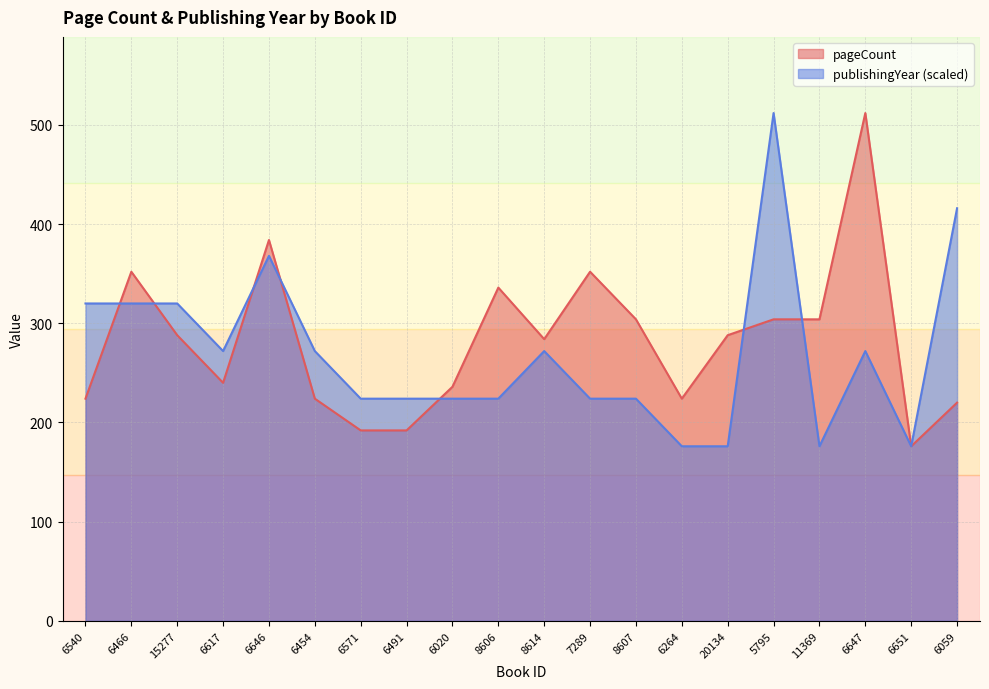

What is the highest value of the publishingYear series?

512.0